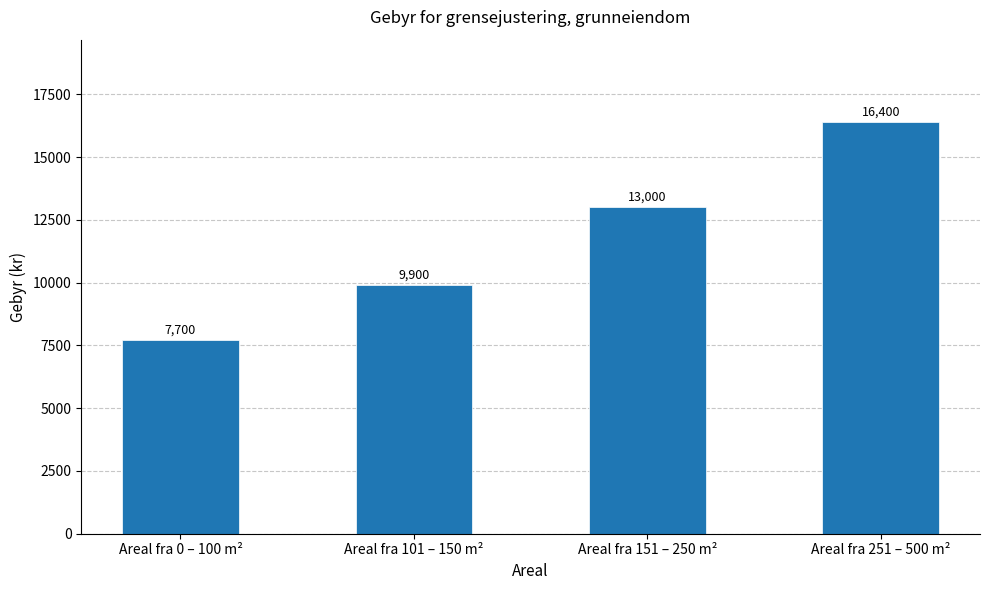

What is the change in value from Areal fra 151 – 250 m² to Areal fra 251 – 500 m²?

+3400